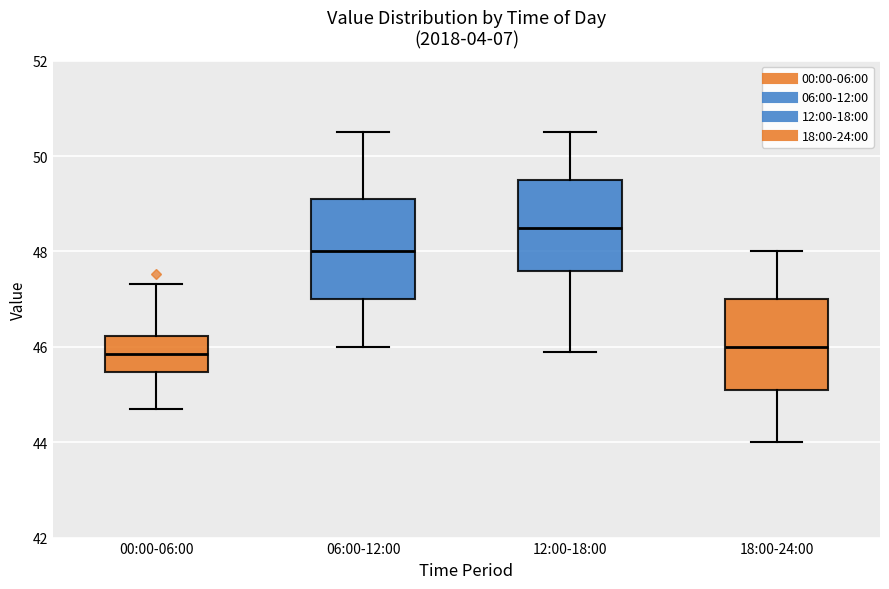

Which box is the tallest, from its lower edge to its upper edge?

06:00-12:00